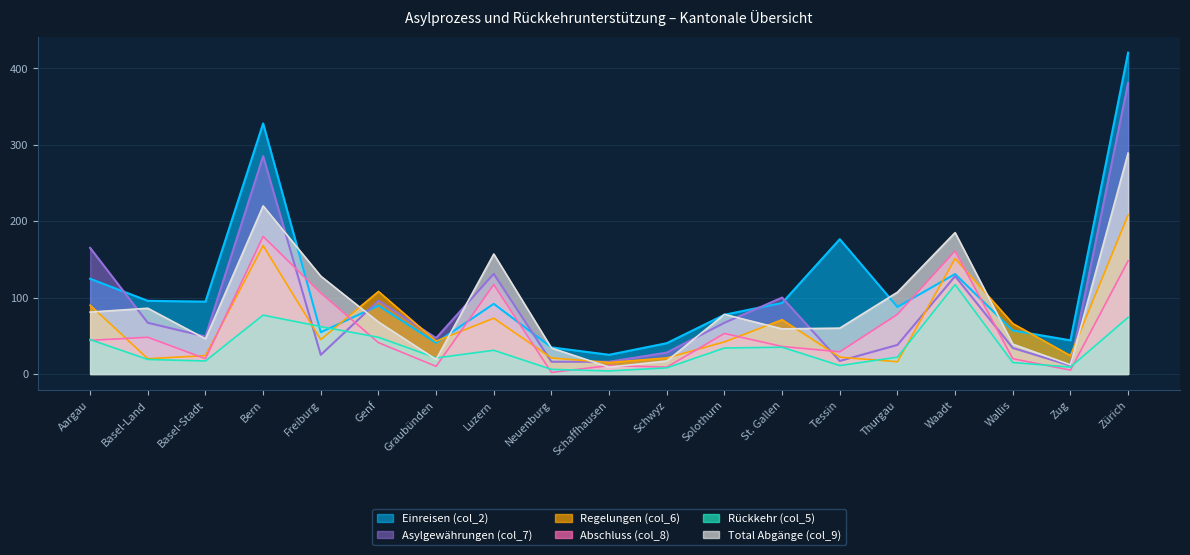

What is the smallest value displayed?

2.0